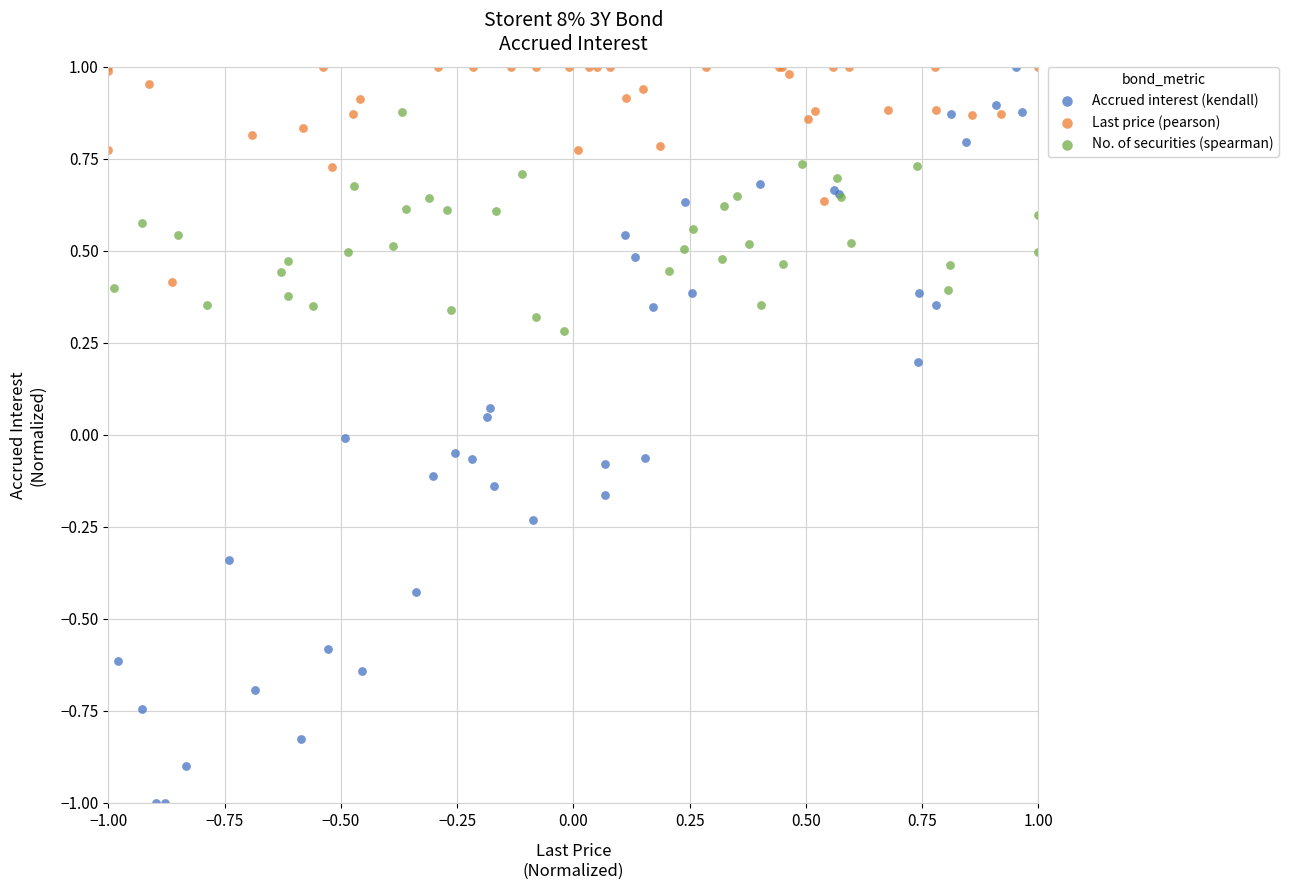

Which series reaches the minimum Y coordinate?

Accrued interest (kendall)